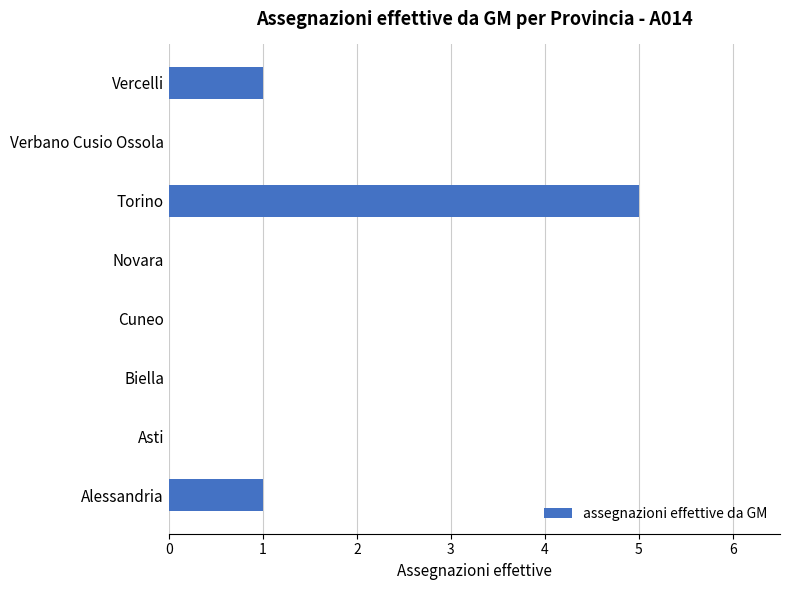

What is the maximum value shown in the chart?

5